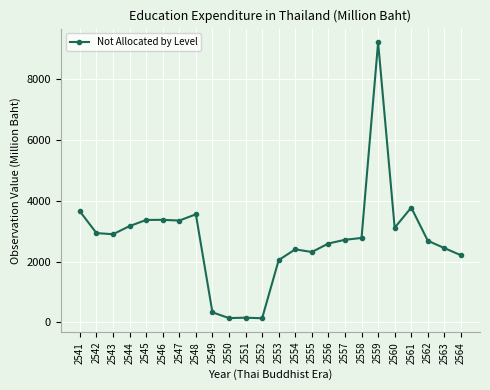

What is the minimum value shown in the chart?

138.6